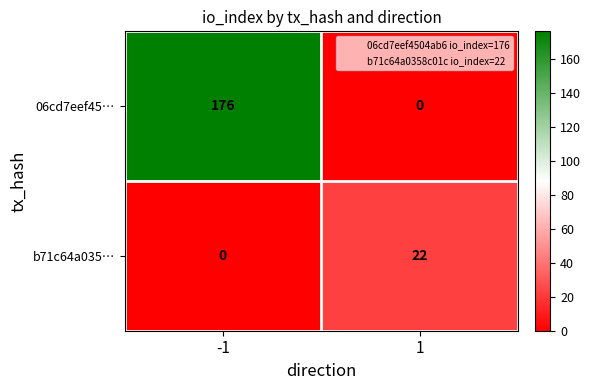

What is the total value across all series at 1?

22